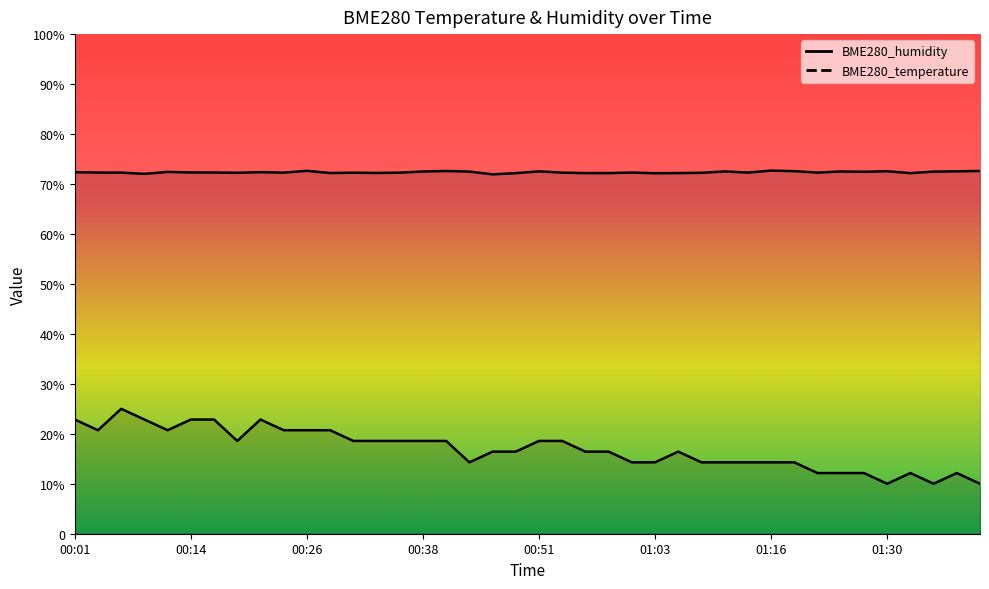

What are all the series names shown in the legend?

BME280_humidity, BME280_temperature